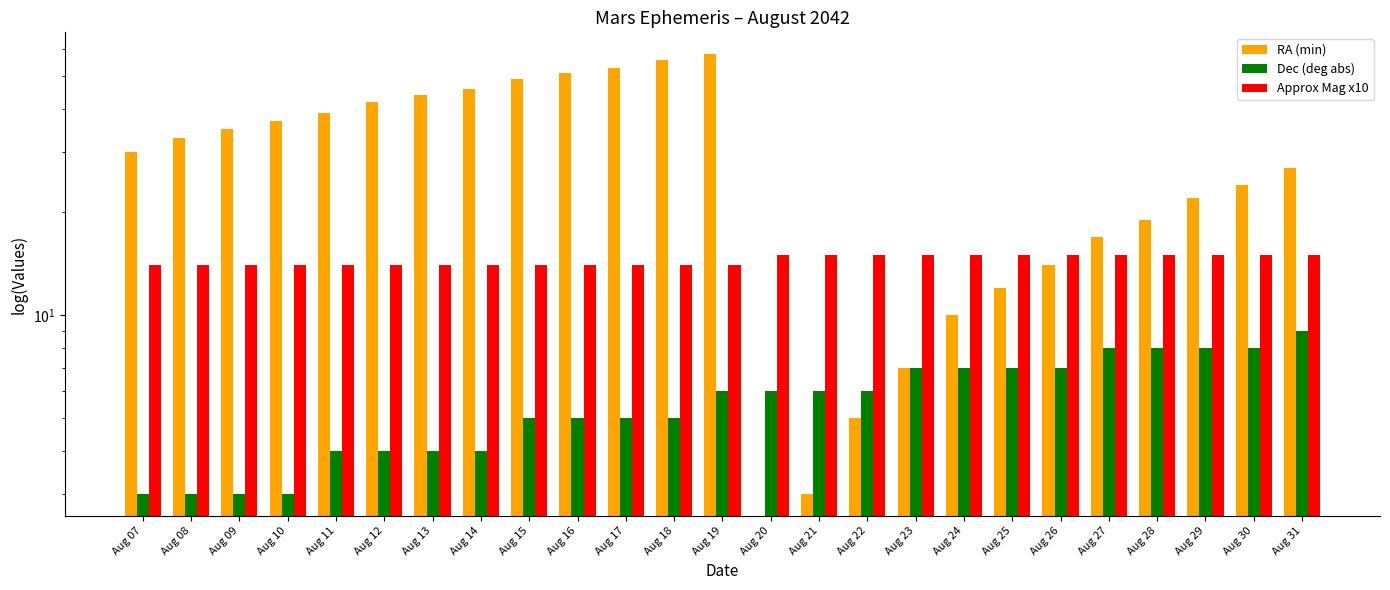

What is the difference between the maximum and minimum values in the Approx Mag x10 series?

1